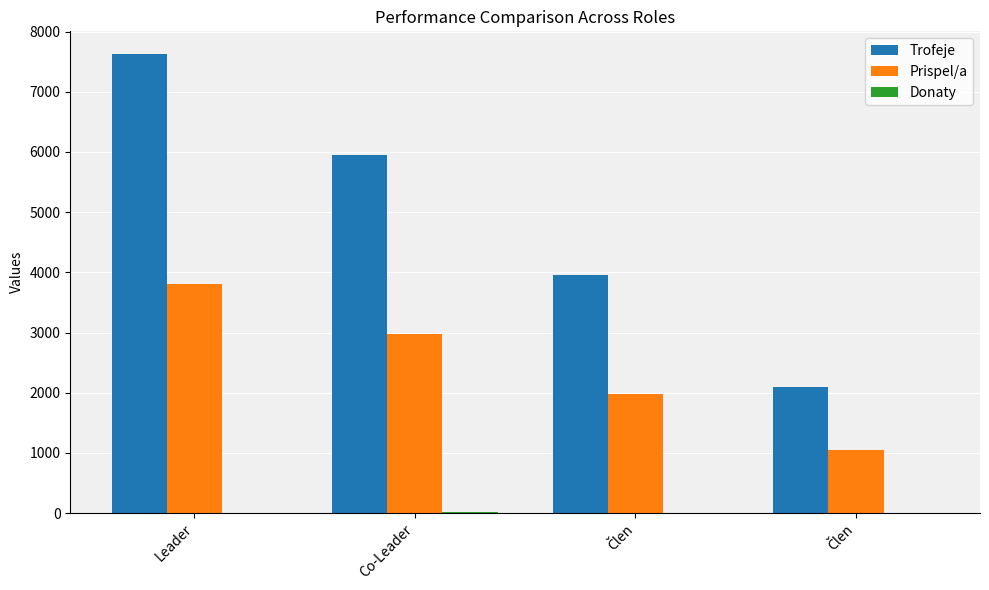

List the series in order of their peak value, highest first.

Trofeje, Prispel/a, Donaty